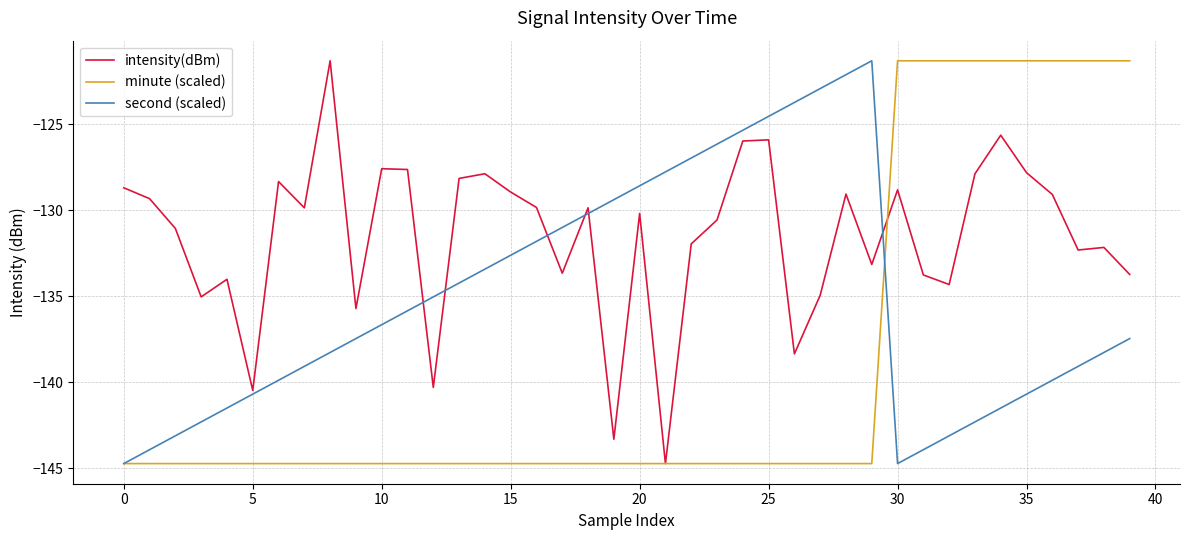

What is the minimum value shown in the chart?

-144.7